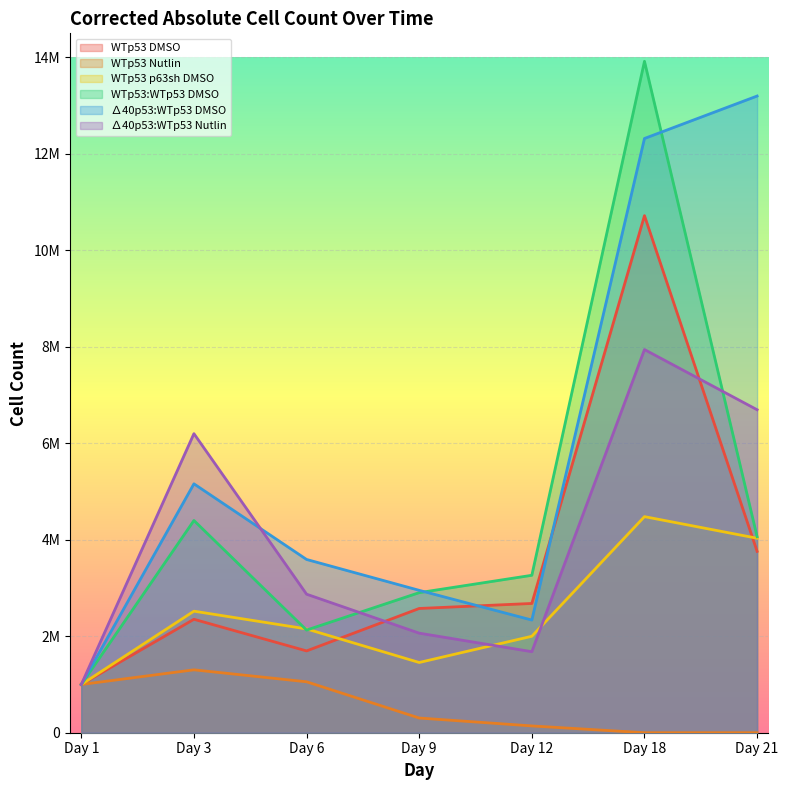

At how many categories does at least one series exceed 4621990?

3